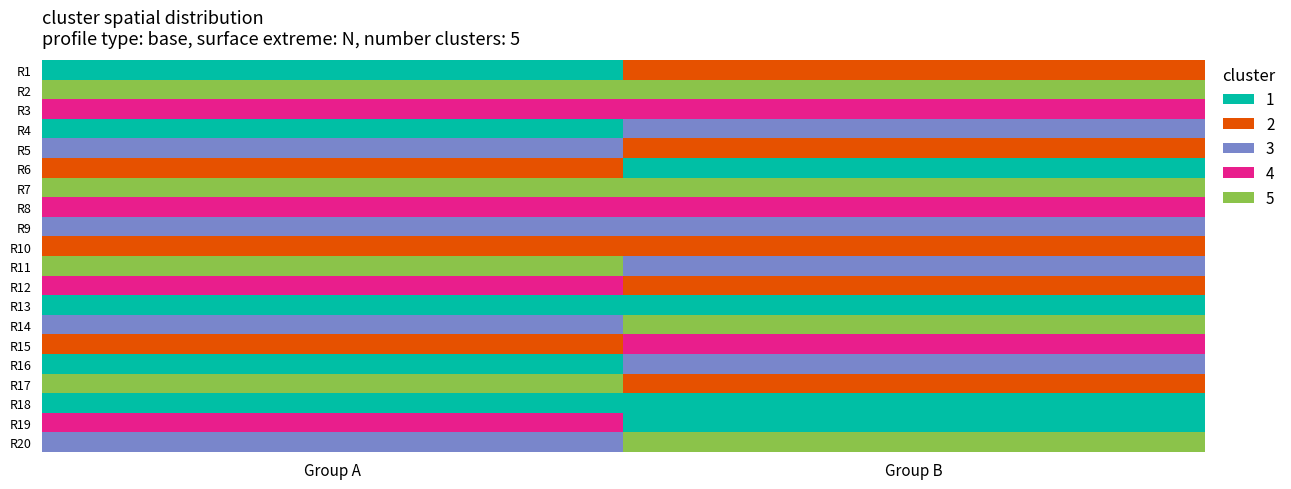

Which has a higher value, Group A or Group B?

Group B